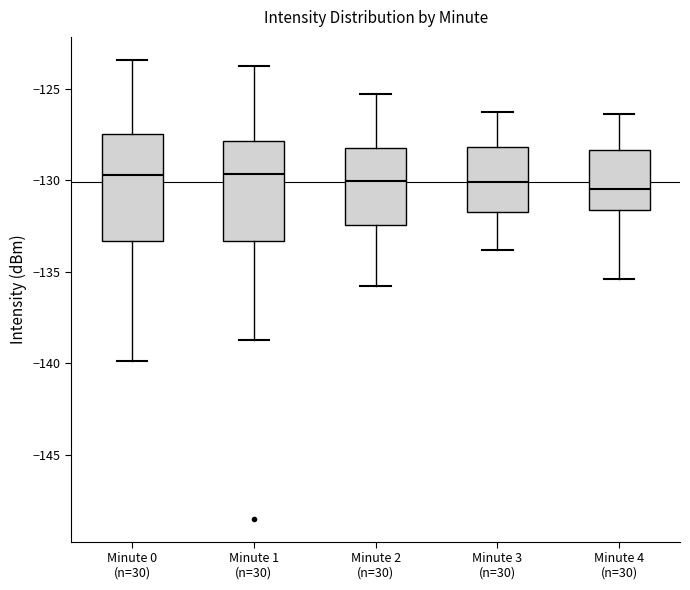

Where does the median line of the box for Minute 4 (n=30) sit on the y-axis? The values are not printed on the chart, so give them approximately, as read against the axis.

-130.5